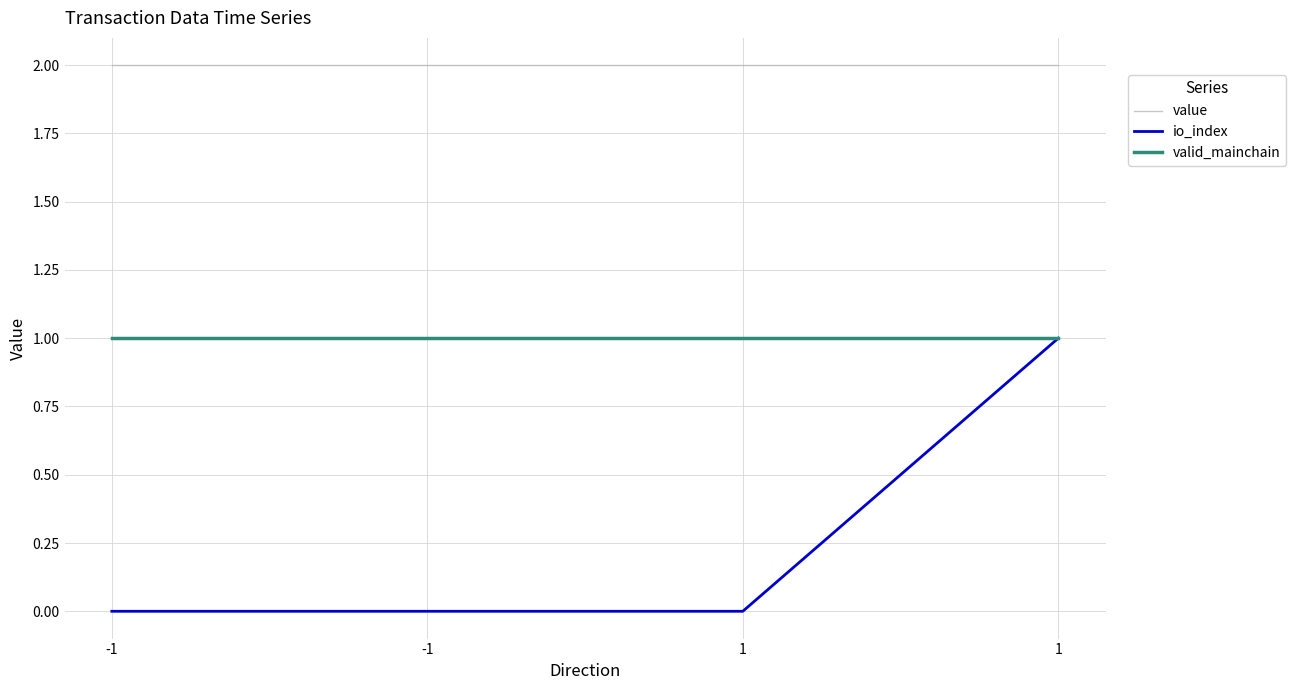

Does the chart have visible grid lines?

Yes